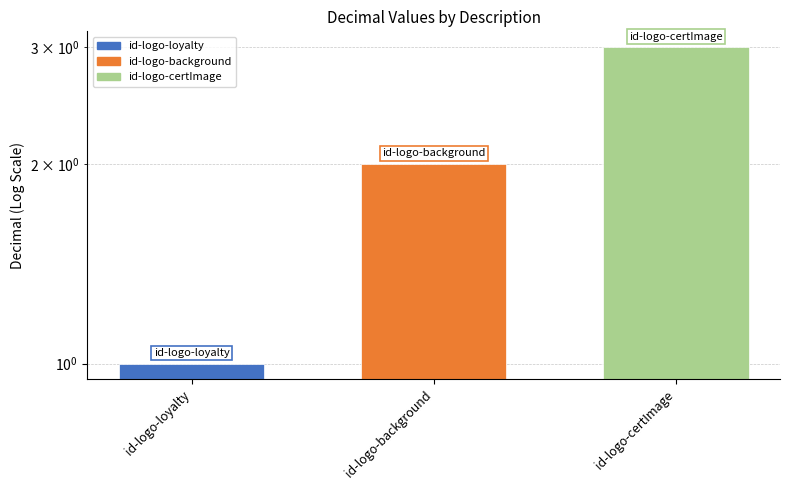

Where does the data first go above 2?

id-logo-certImage